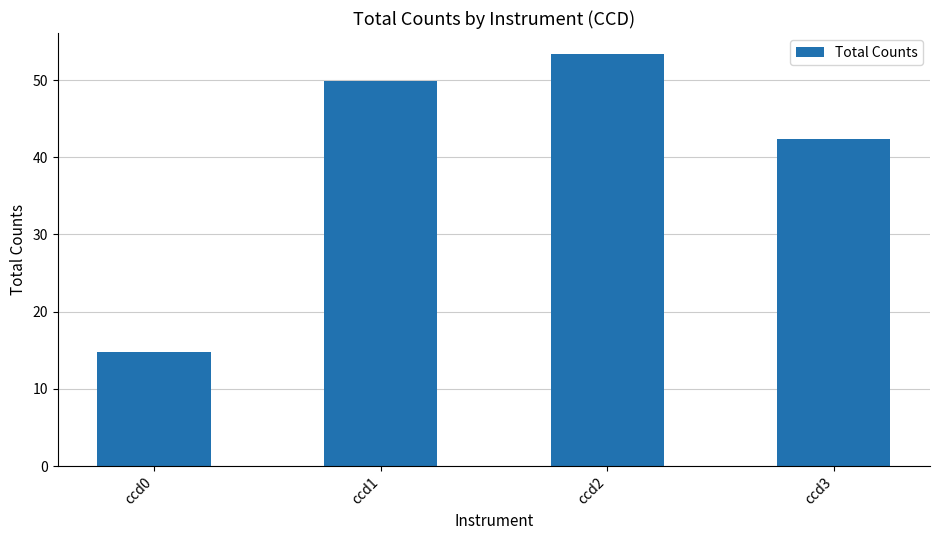

What is the value of the 3rd bar from the left?

53.4